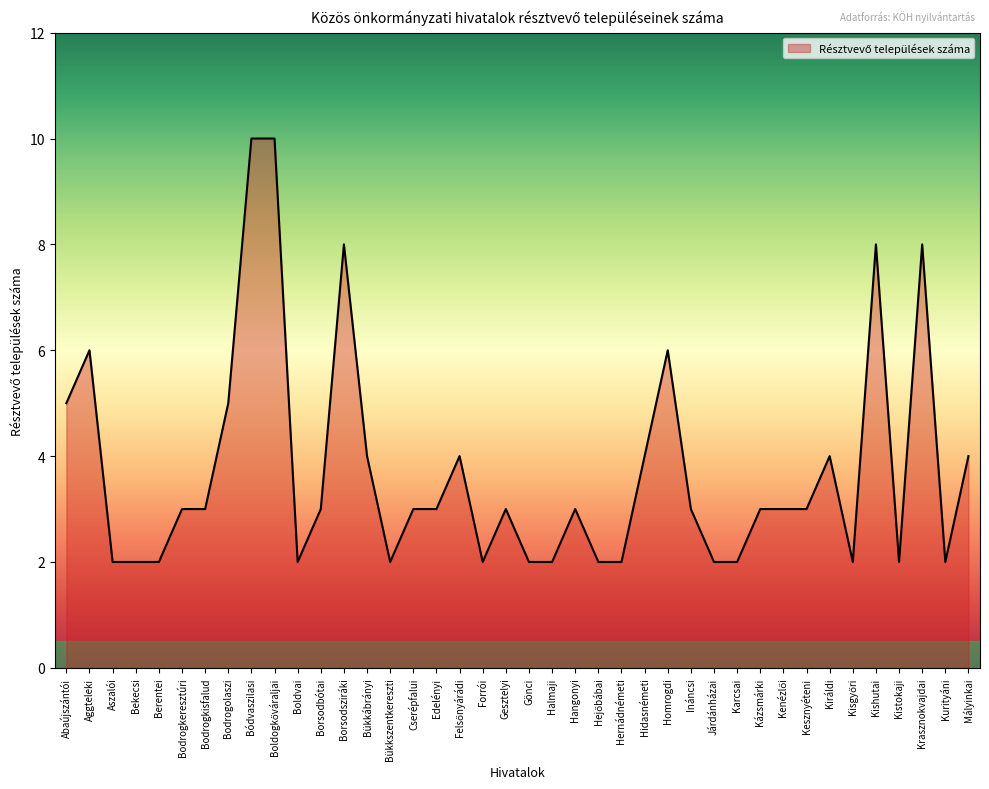

Is it true that the value at Borsodsziráki is 14?

False